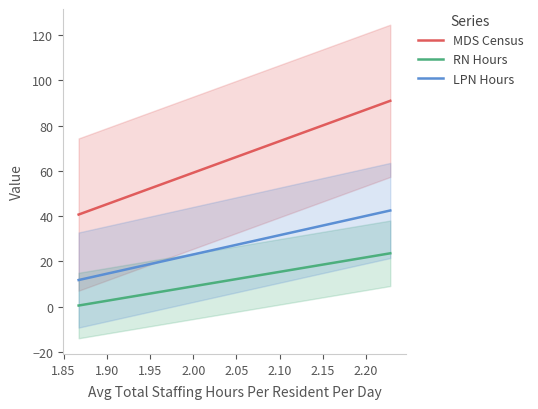

True or false: RN Hours and MDS Census intersect in this chart.

False